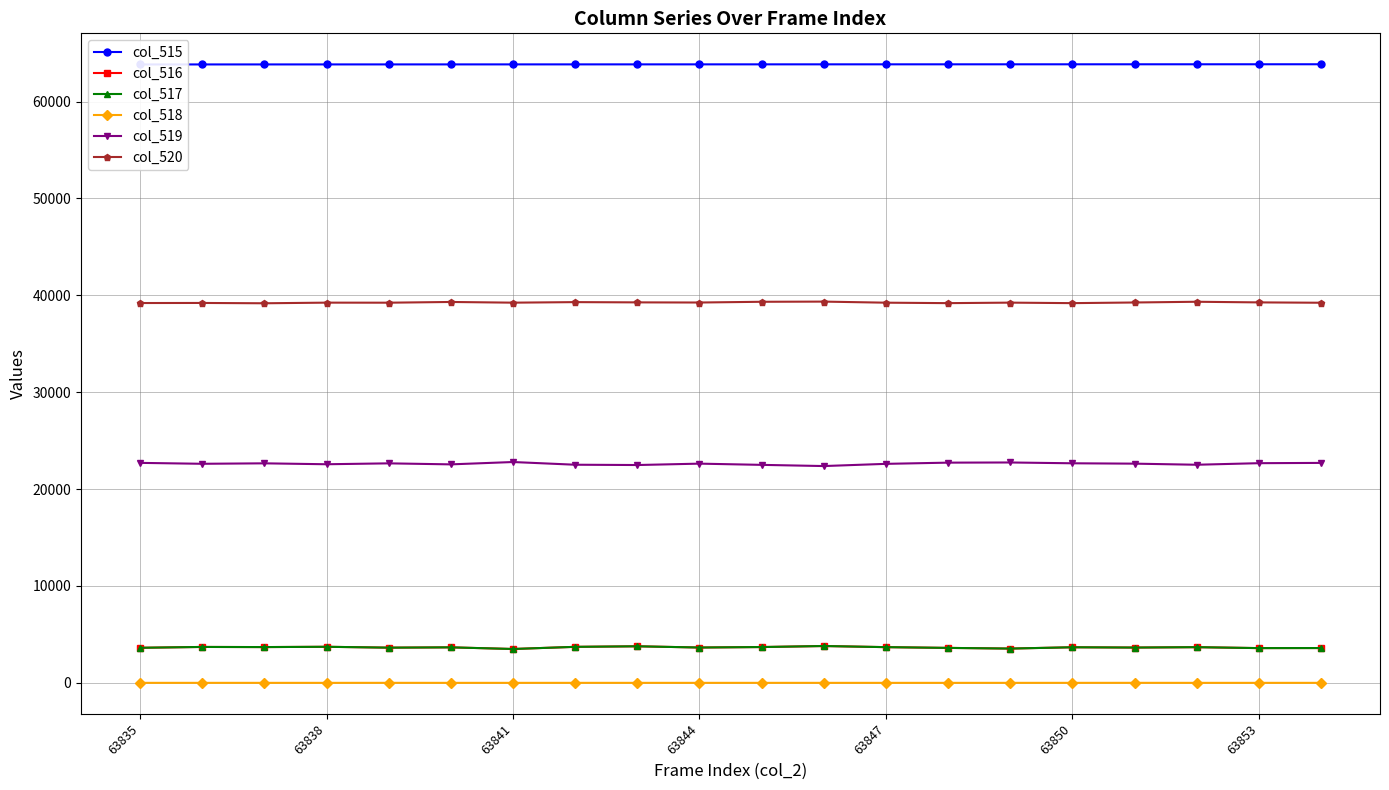

Is the value of col_516 at 63844 greater than the value of col_519 at 63850?

No